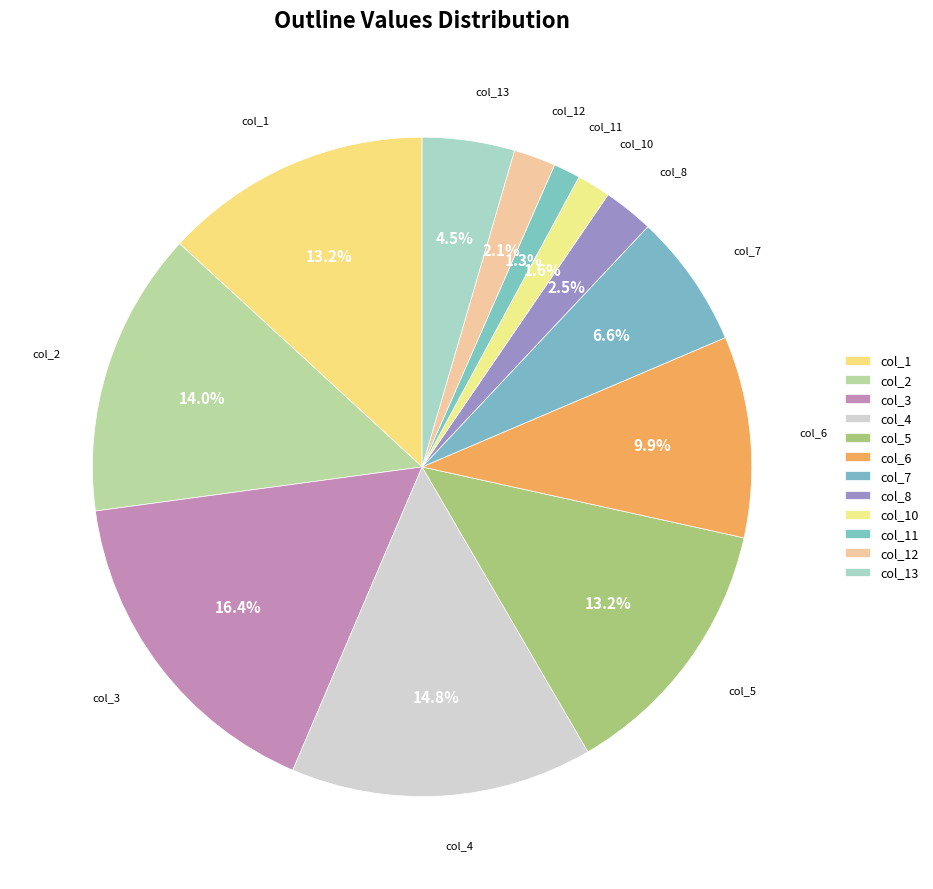

Does col_11 account for over 50% of the chart?

No